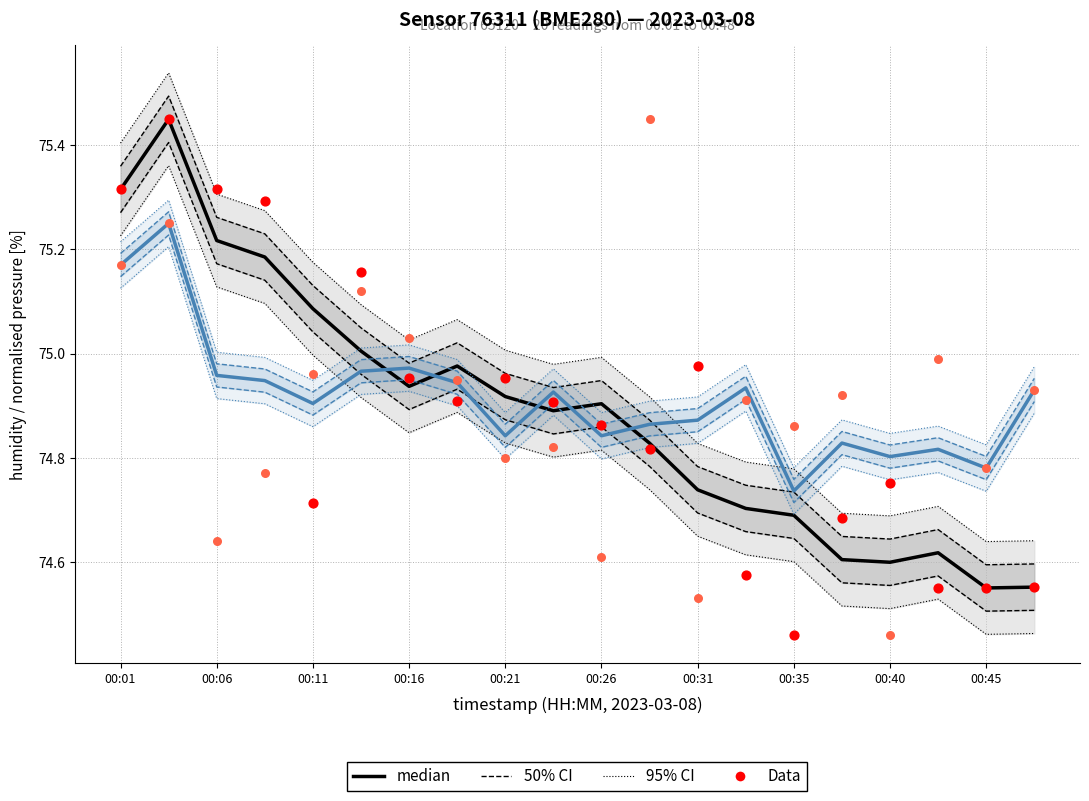

Which series has the widest spread of Y values?

Data (pressure)